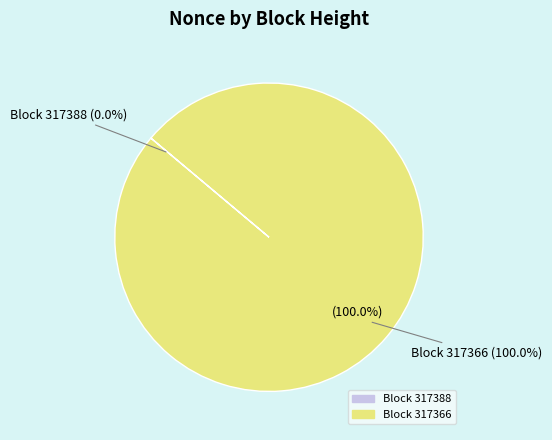

What is the change in value from 317388 to 317366?

+32397